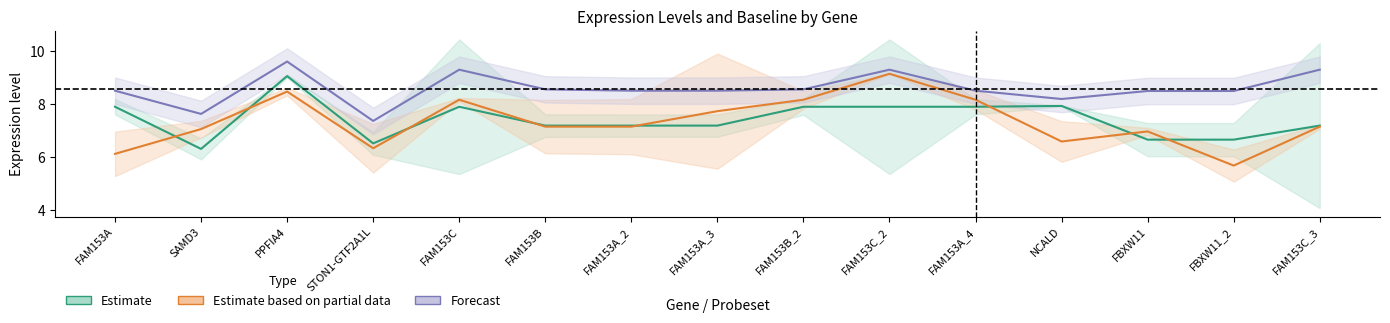

What is the label of the 11th point from the right?

FAM153C